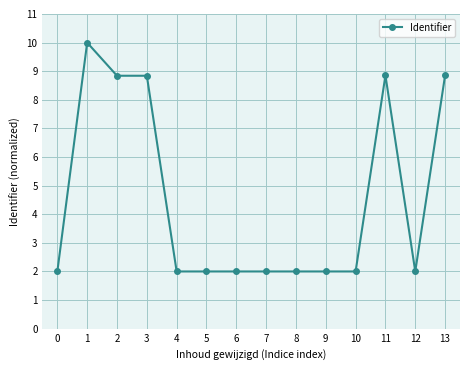

Count the number of data series in this chart.

1